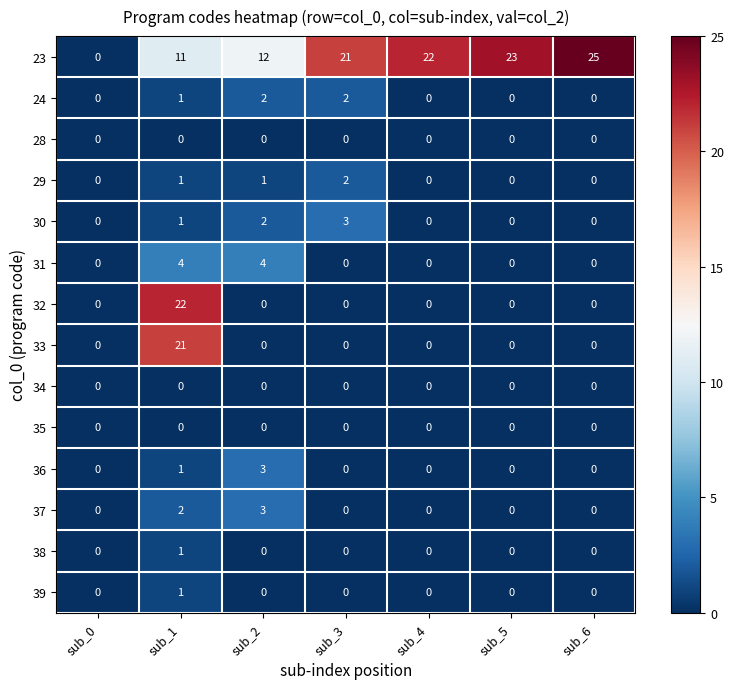

Which series has the largest range (max minus min)?

23